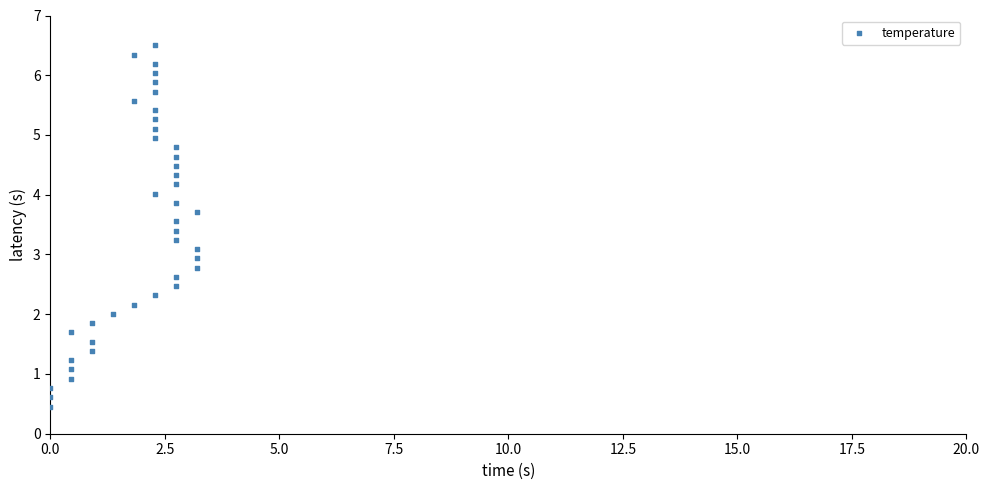

What is the range of Y values (max minus min)?

6.0